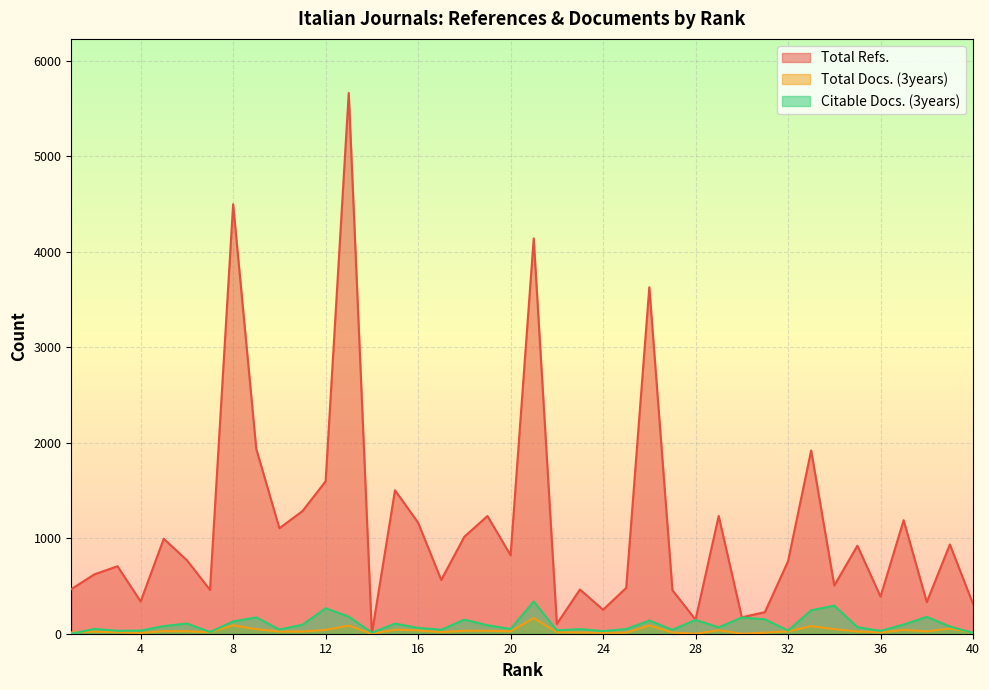

Where is Citable Docs. (3years) nearest to the value 169?

30